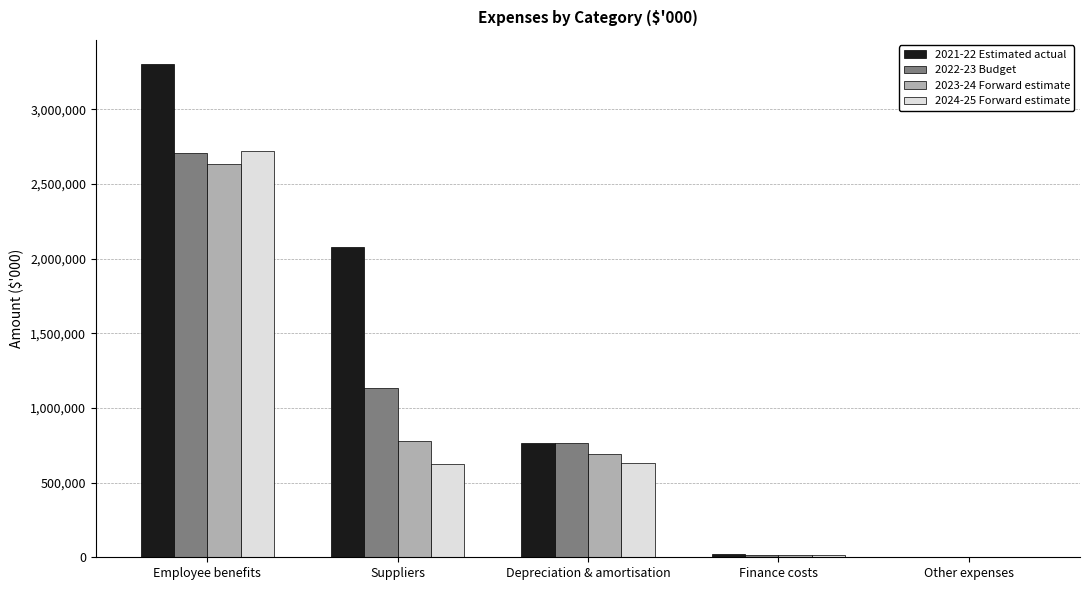

Which series has the largest total across all categories?

2021-22 Estimated actual